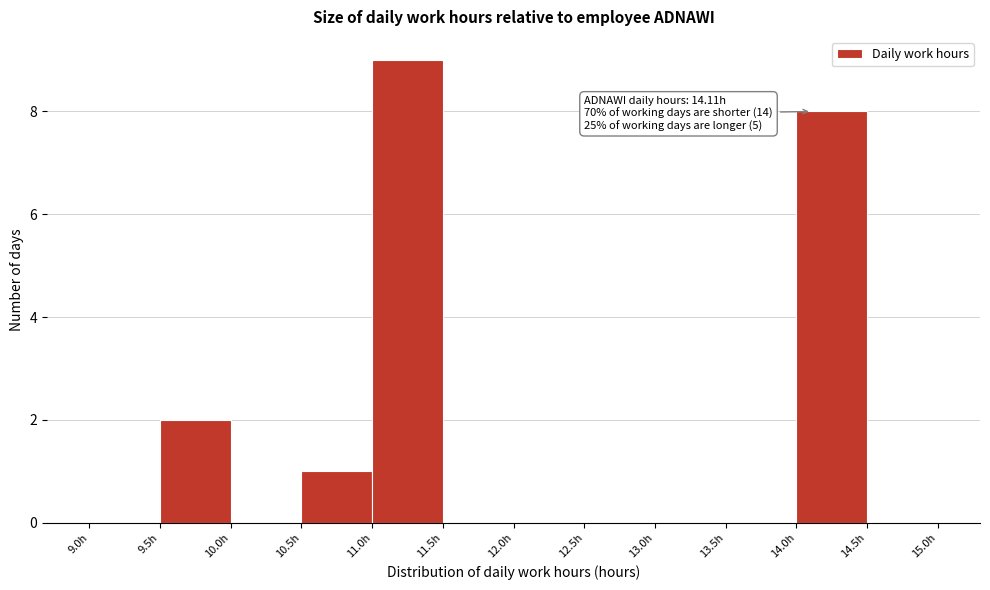

Which range on the x-axis has the tallest bar?

11.0 to 11.5